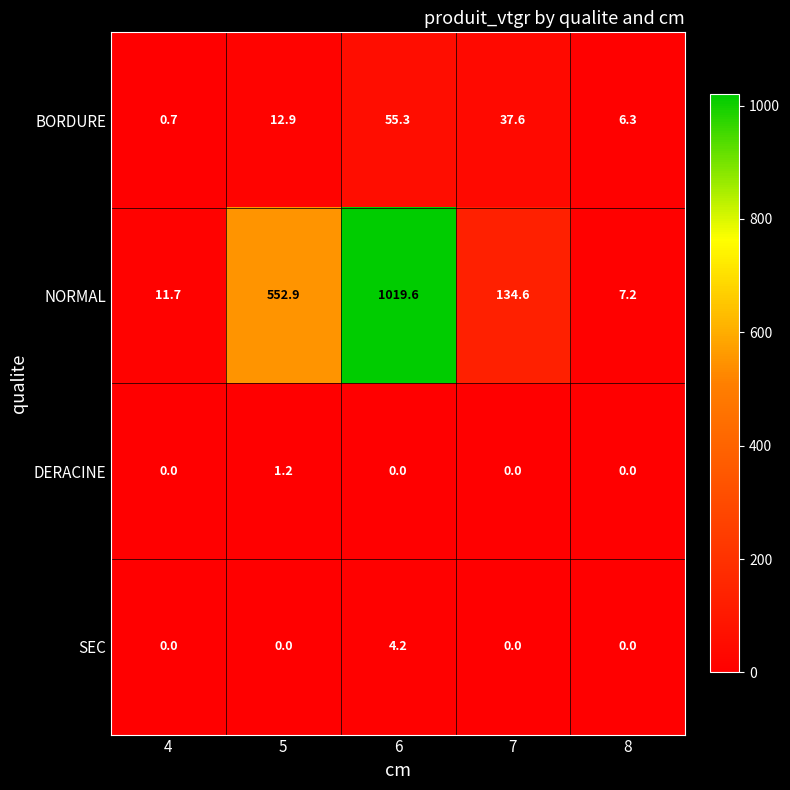

List the series in order of their peak value, lowest first.

DERACINE, SEC, BORDURE, NORMAL